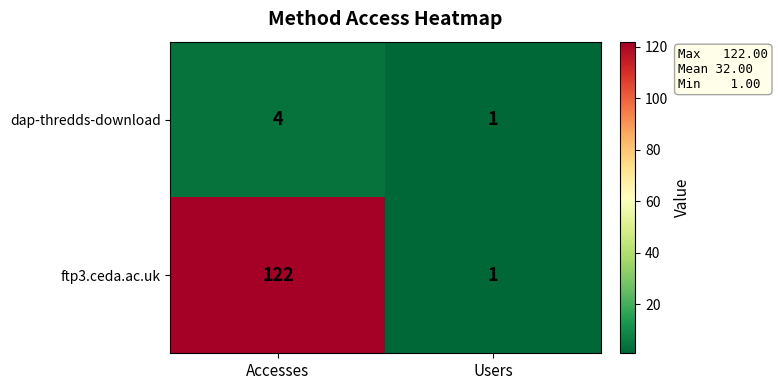

List the series in order of their overall mean, lowest first.

dap-thredds-download, ftp3.ceda.ac.uk